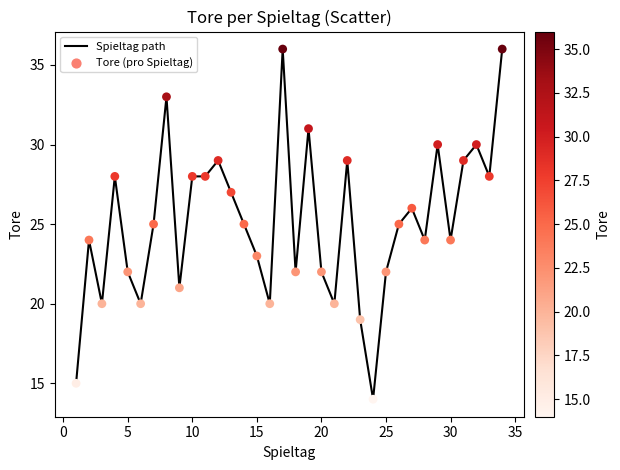

What is the smallest value displayed?

14